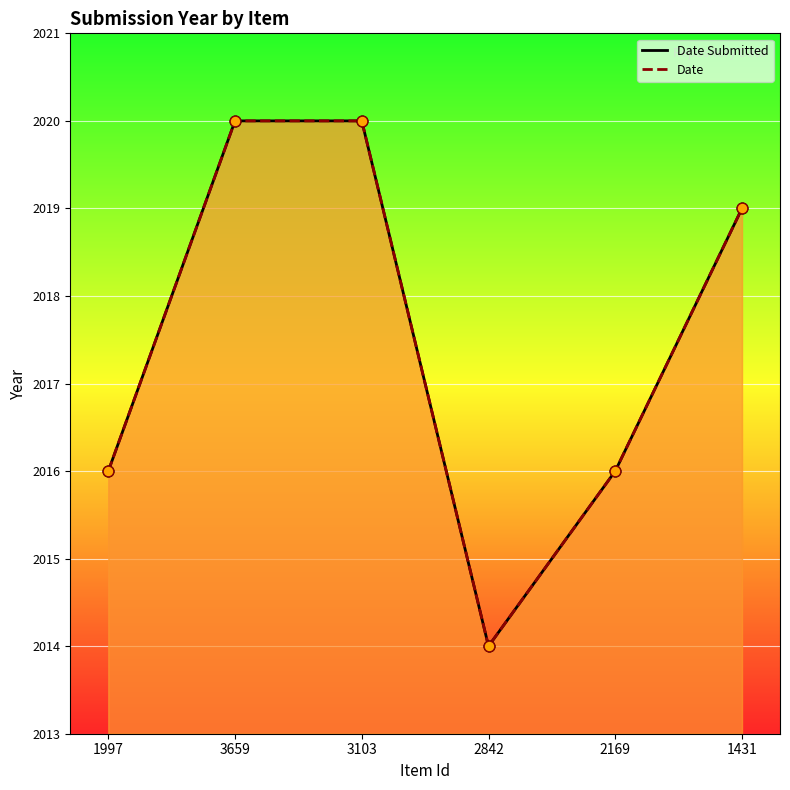

What is the total value across all series at 3659?

4040